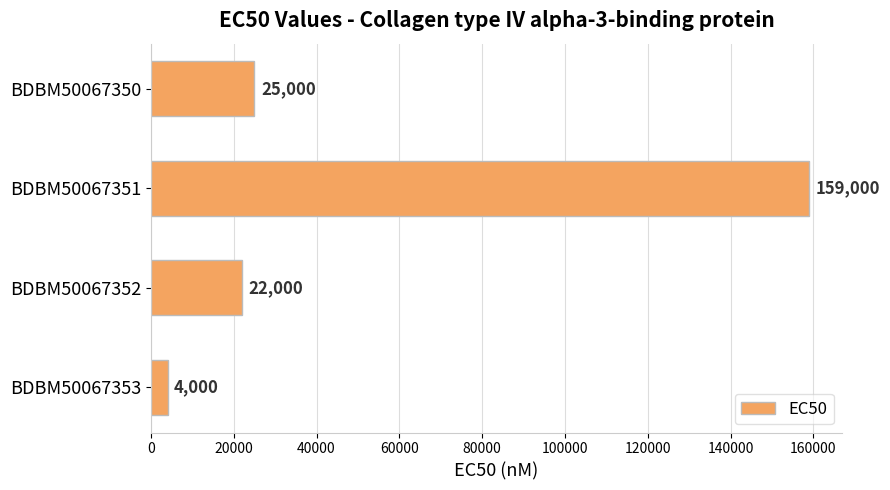

What is the value of the 1st bar from the top?

25000